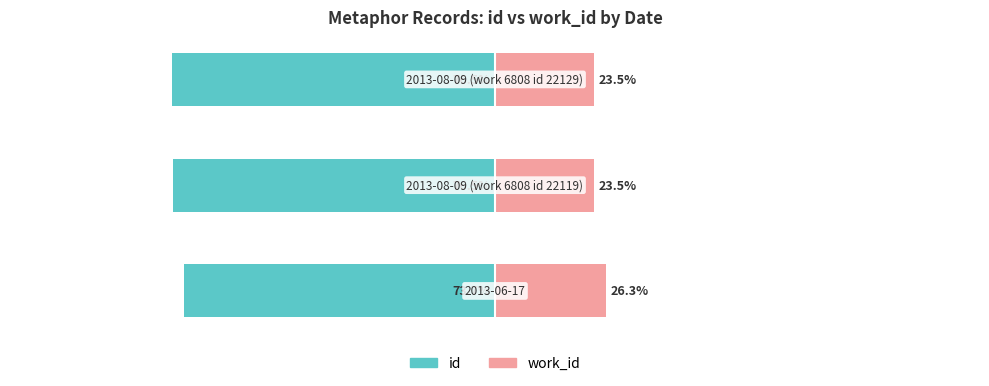

What is the minimum value for work_id?

23.5